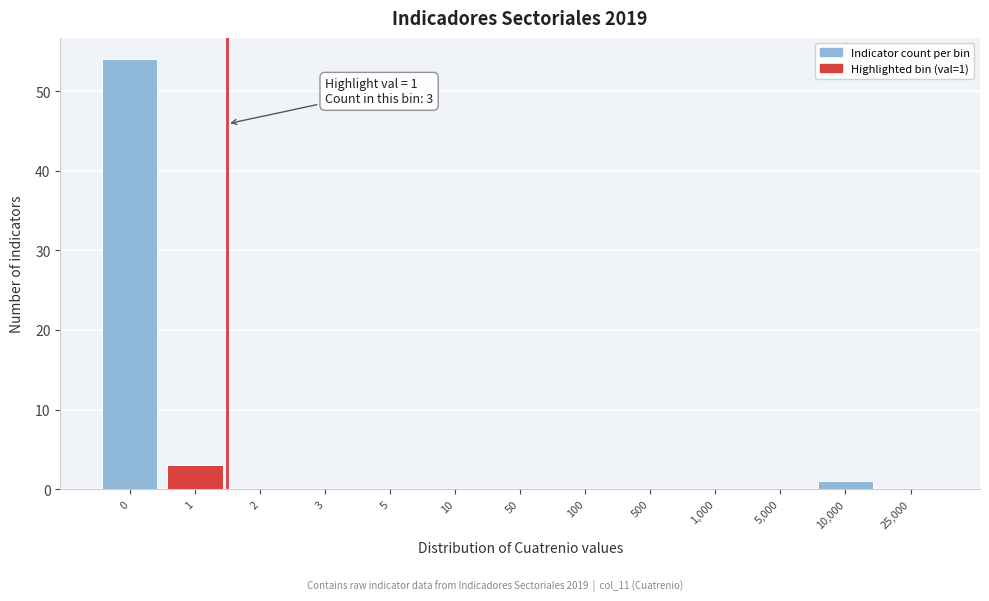

Reading right to left, list all the values displayed in this chart.

25,000=0	10,000=1	5,000=0	1,000=0	500=0	100=0	50=0	10=0	5=0	3=0	2=0	1=3	0=54